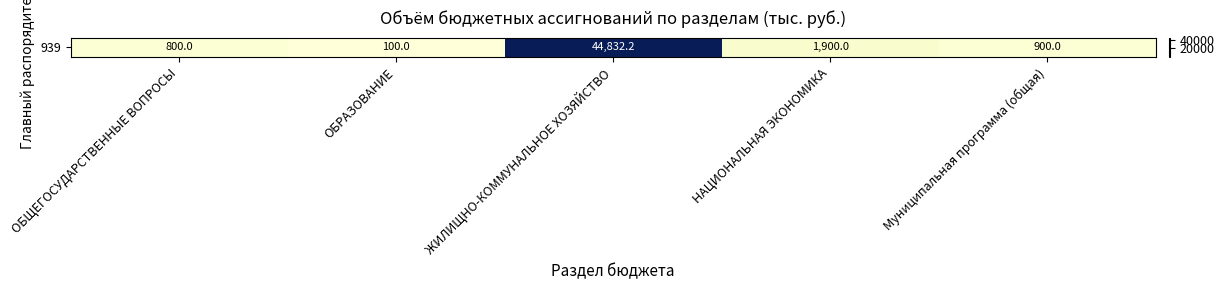

Reading right to left, extract all data points from this chart.

900.0	1900.0	44832.2	100.0	800.0